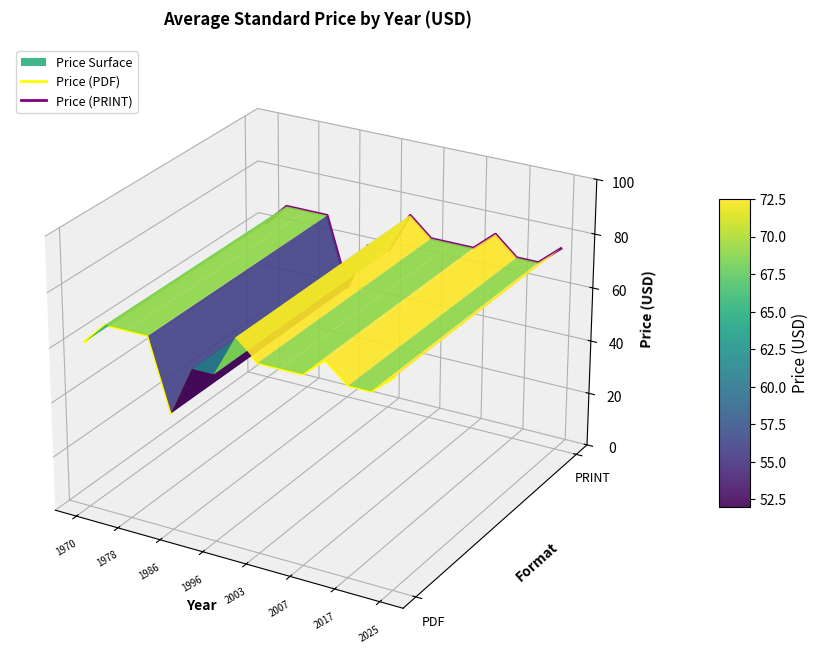

The Price (PRINT) series shows 0.0 at 14. True or false?

False